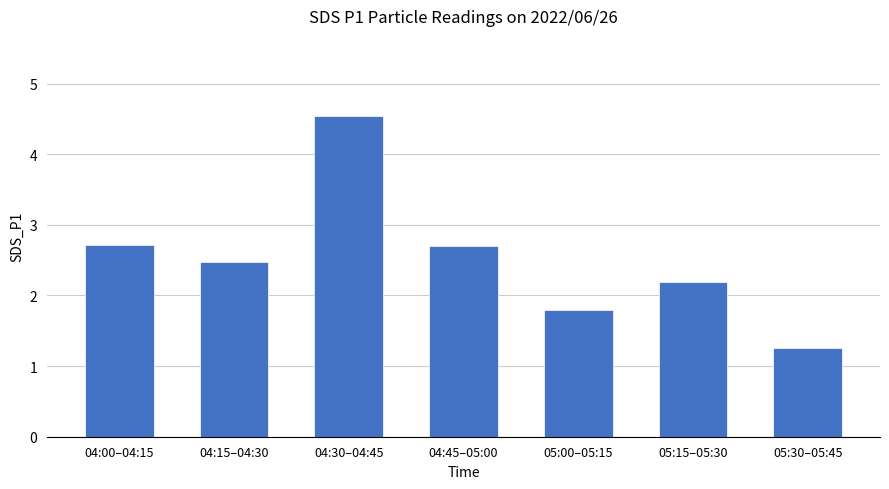

What is the maximum value shown in the chart?

4.5